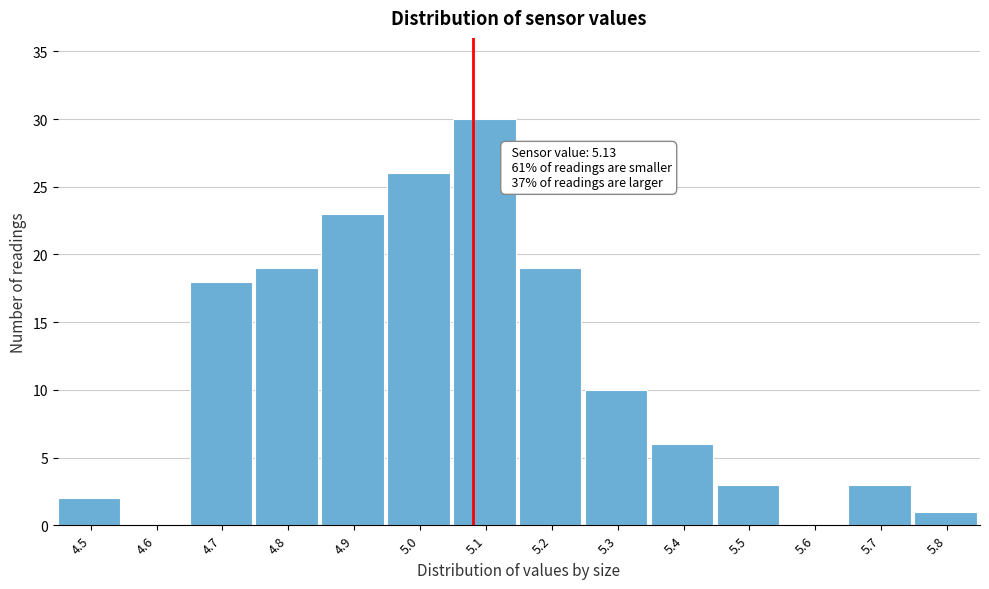

Reading left to right, transcribe all the data shown in this chart.

4.5=2	4.6=0	4.7=18	4.8=19	4.9=23	5.0=26	5.1=30	5.2=19	5.3=10	5.4=6	5.5=3	5.6=0	5.7=3	5.8=1